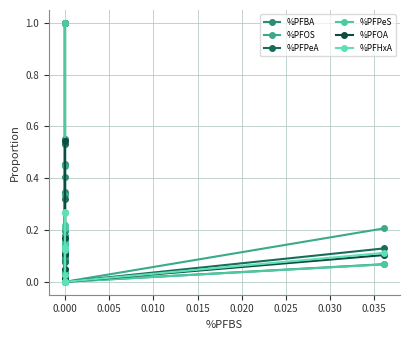

How many categories are shown in the chart?

20